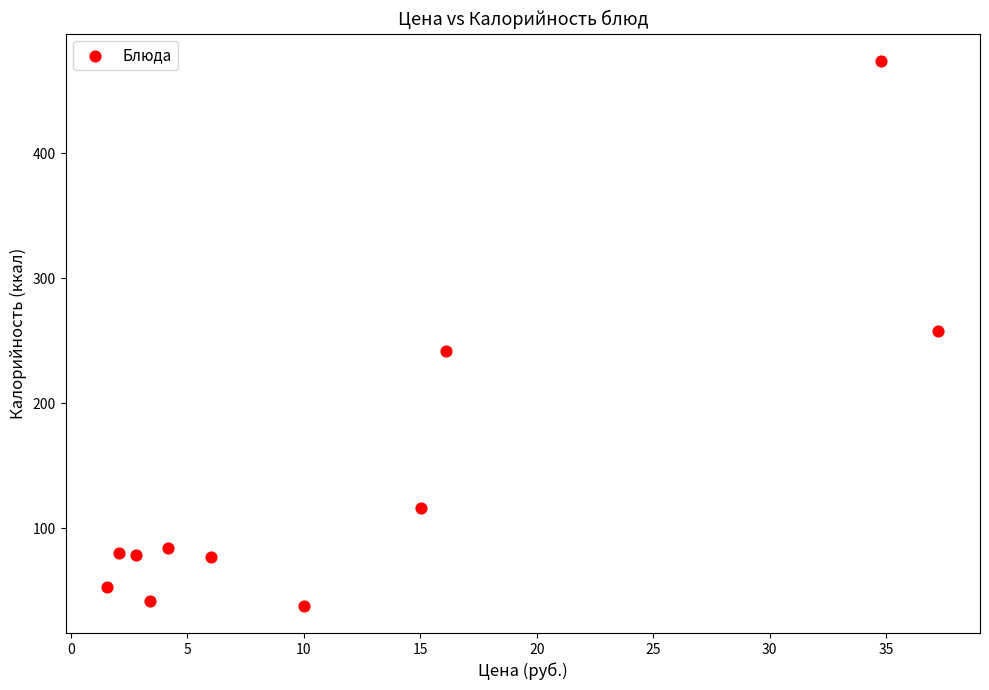

What is the range of Y values (max minus min)?

436